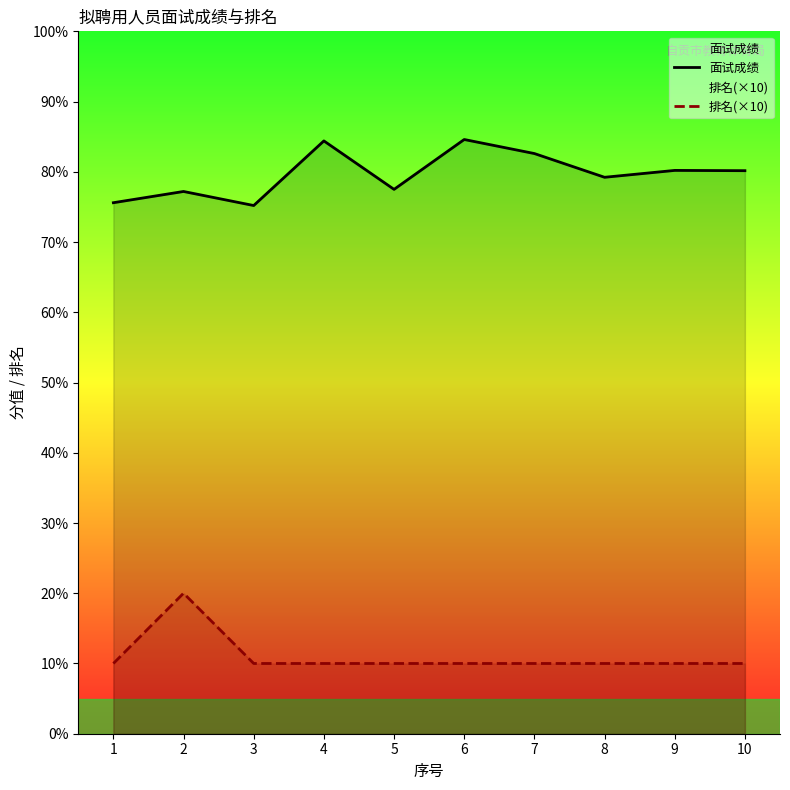

What is the maximum value shown in the chart?

84.6